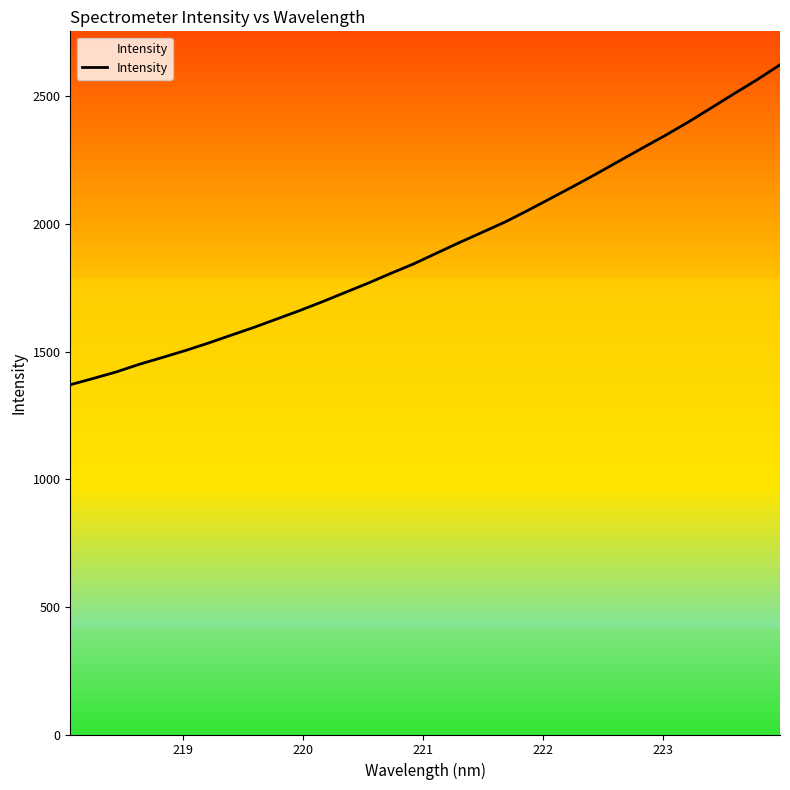

What is the sum of all values?

61174.9